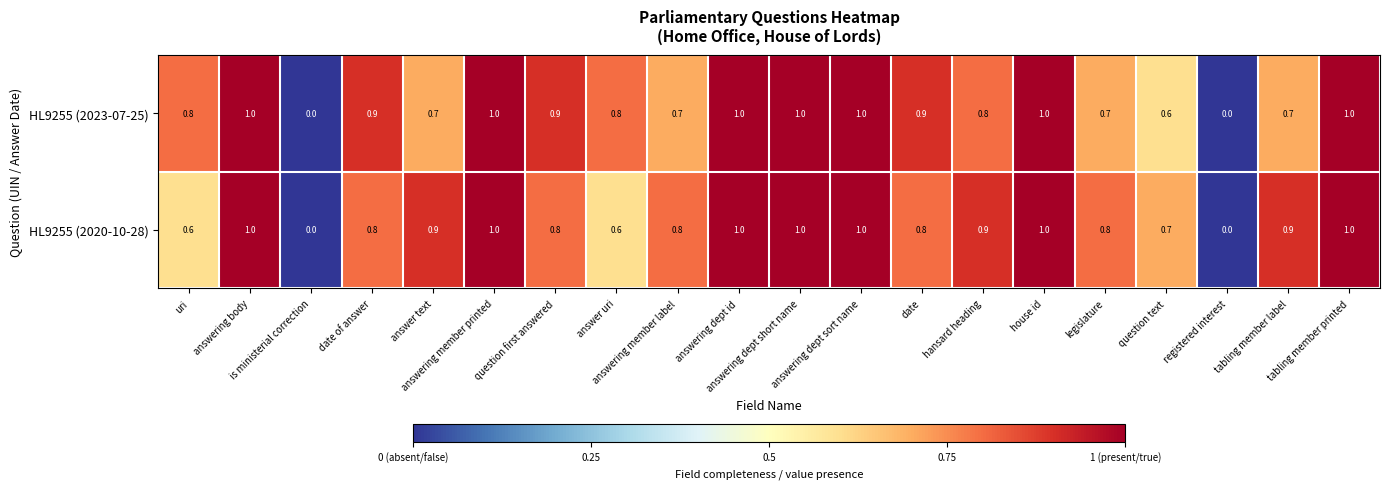

Which series has the largest total across all categories?

HL9255 (2020-10-28)